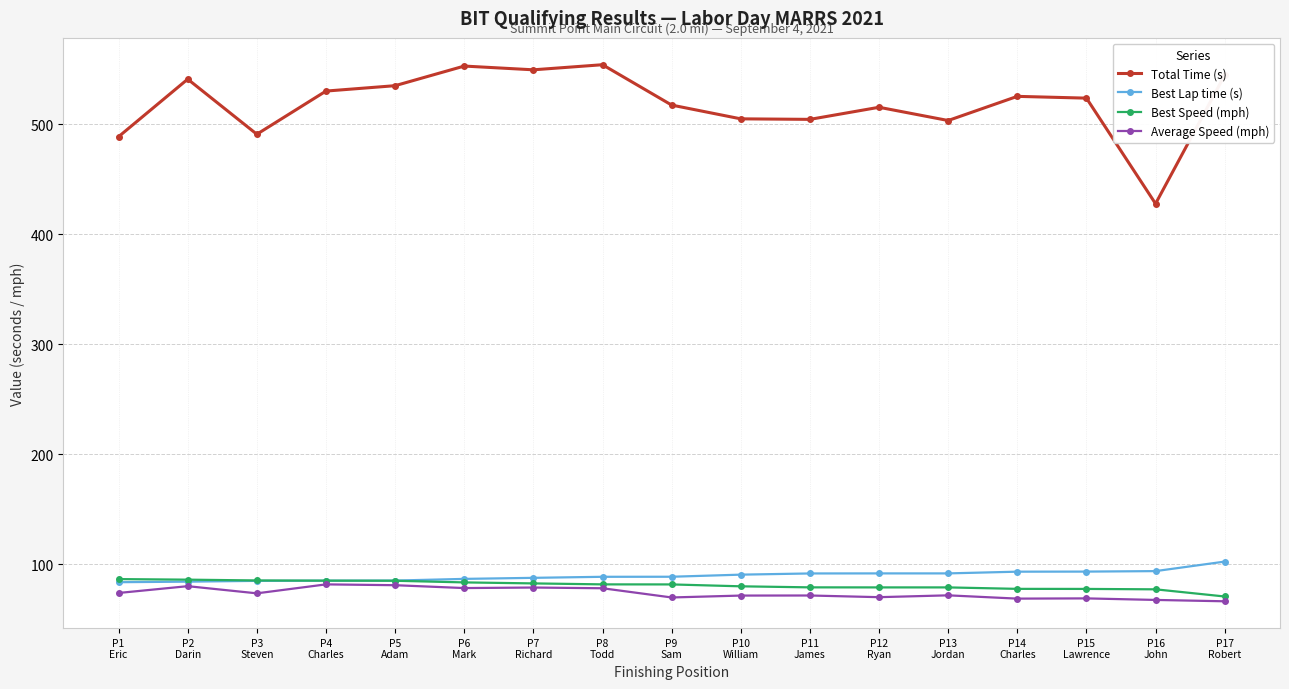

True or false: Total Time (s) and Average Speed (mph) cross at least once.

False